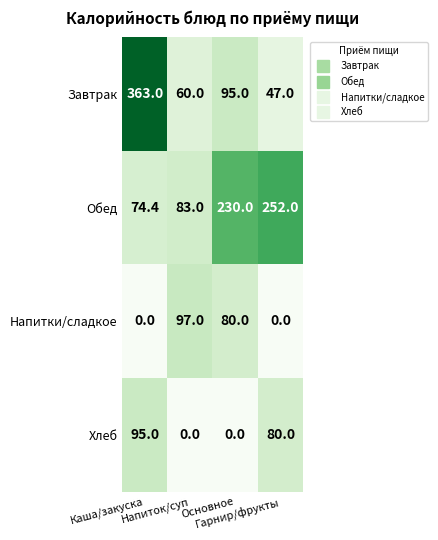

Rank the series by their maximum value, from highest to lowest.

Завтрак, Обед, Напитки/сладкое, Хлеб